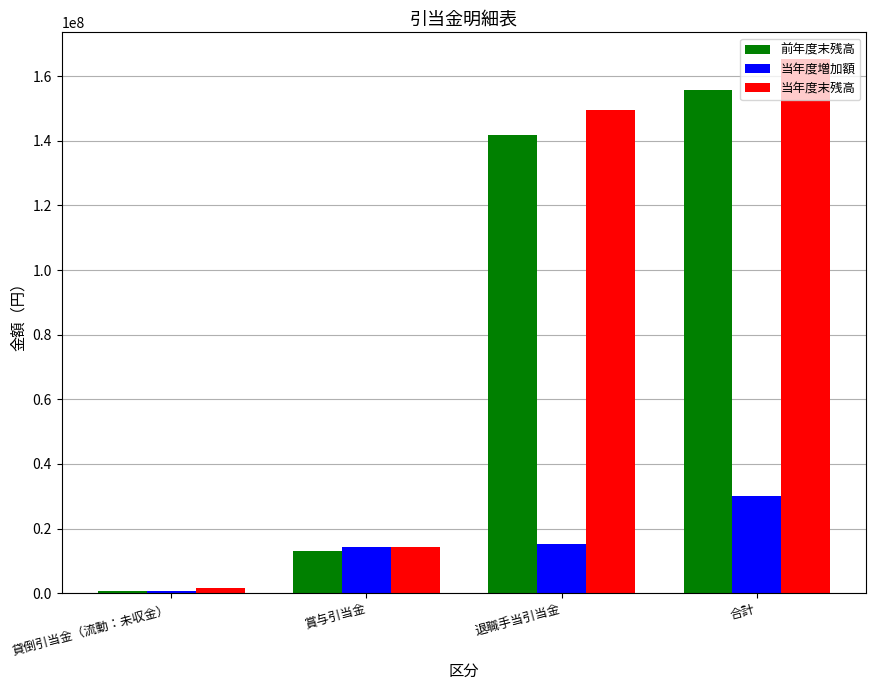

What is the approximate value of 当年度増加額 at 合計?

30209323